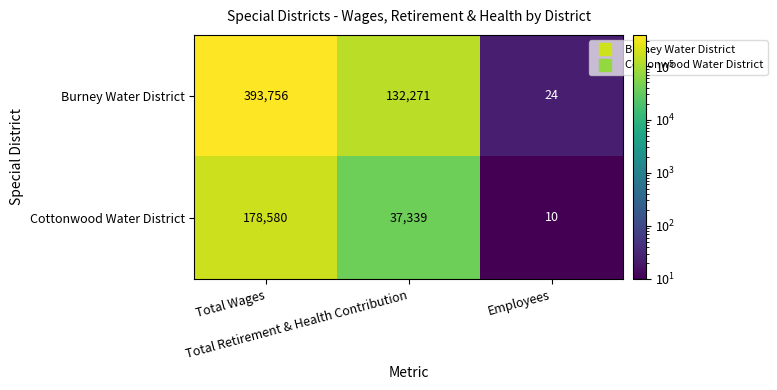

What is the average value of the Cottonwood Water District series?

71976